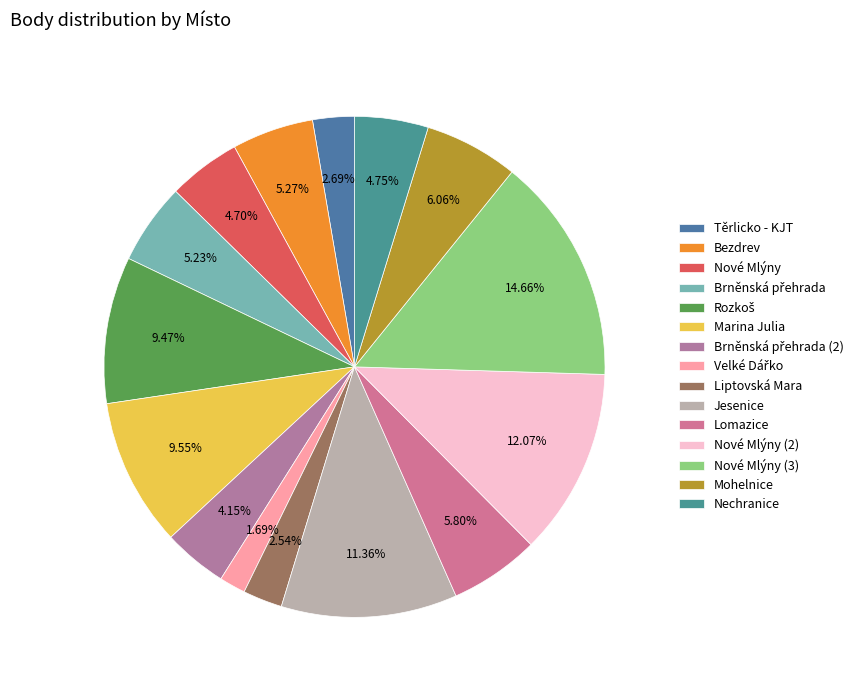

Count the number of slices in the pie.

15